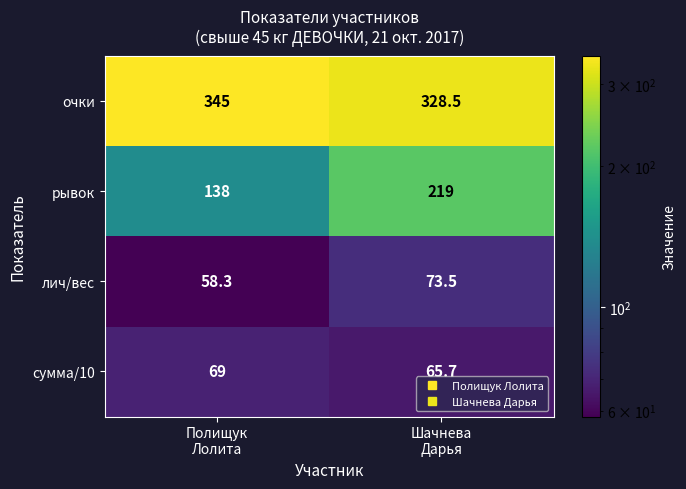

What is the total value across all series at Полищук
Лолита?

610.3